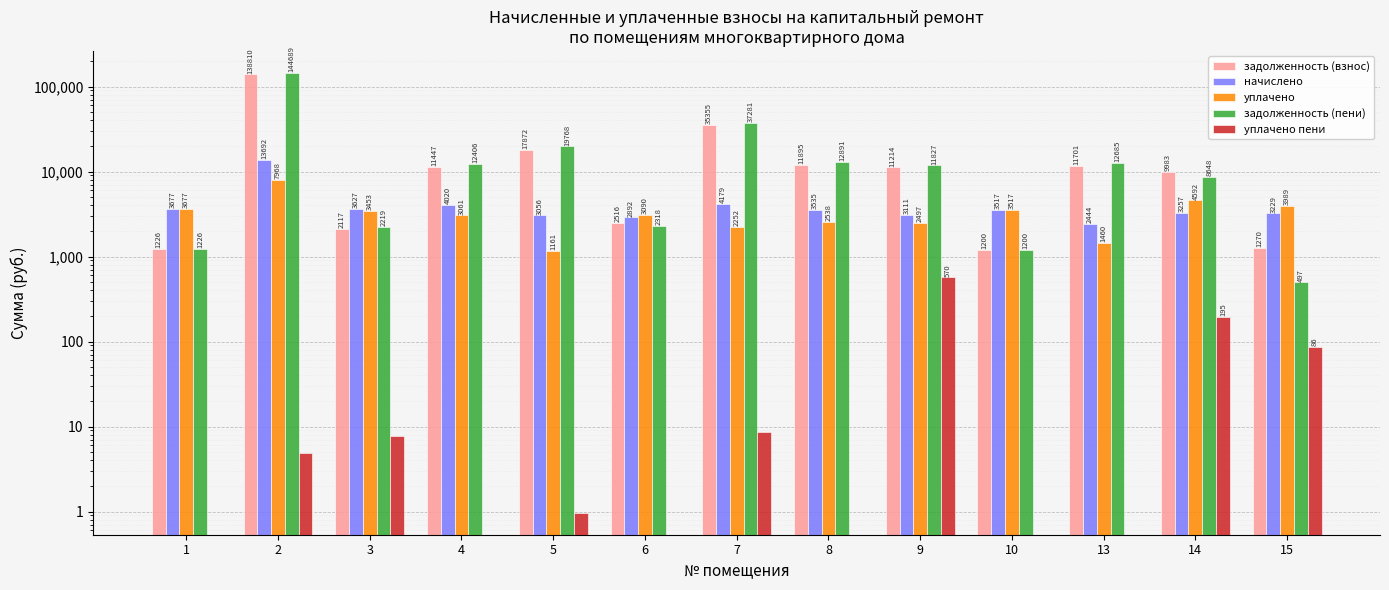

What is the lowest value of the задолженность (пени) series?

496.9